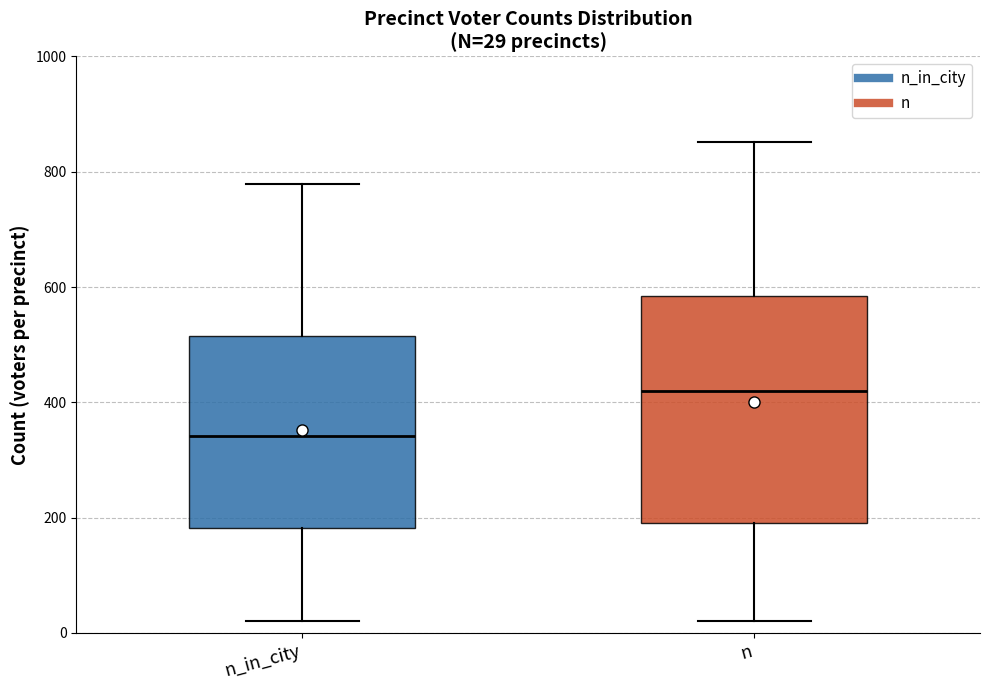

Comparing the boxes themselves (not the whiskers), which one is the tallest?

n